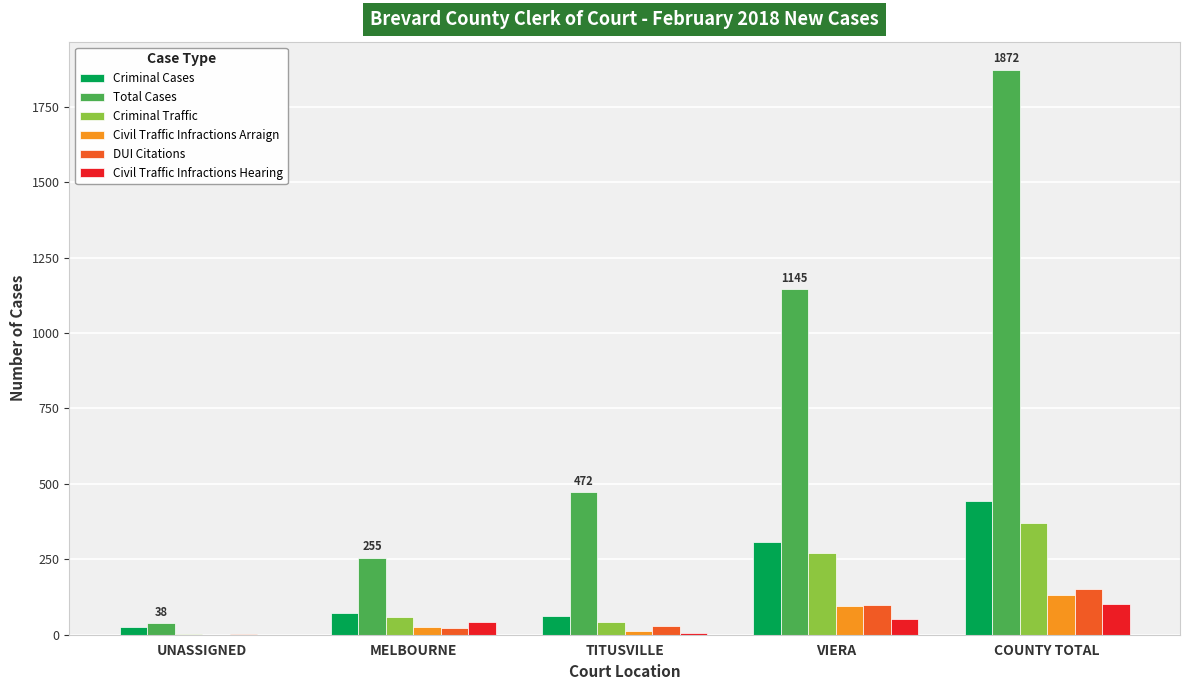

Are the bars grouped side by side (vs. stacked)?

Yes